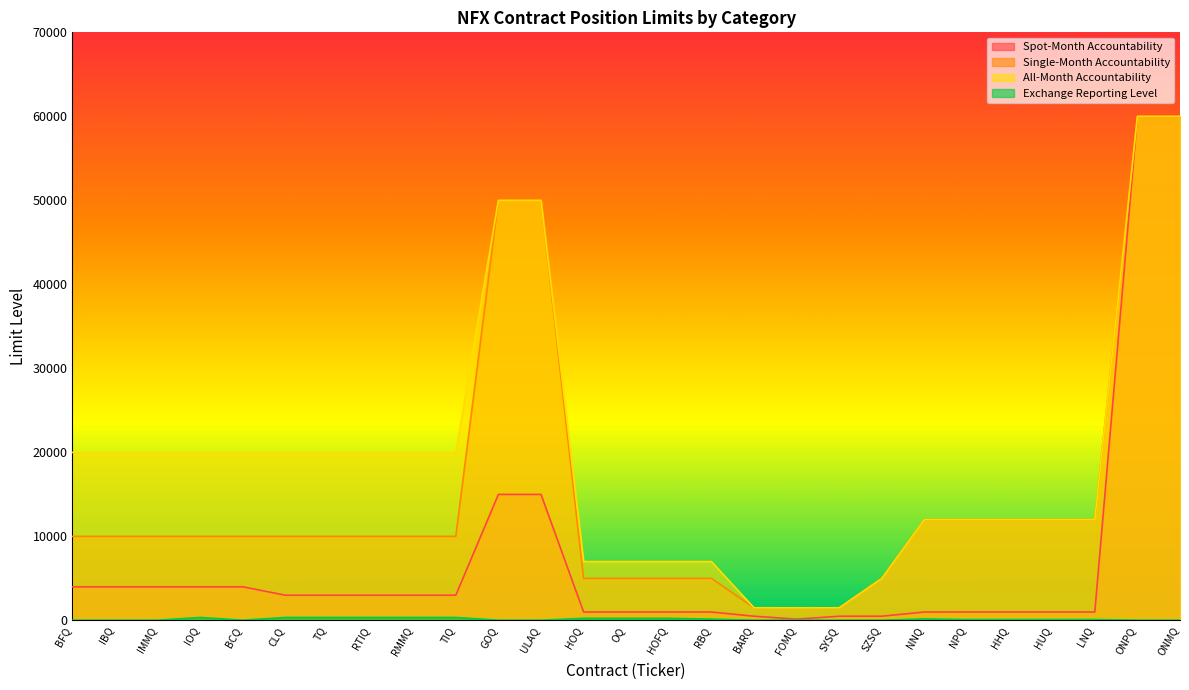

True or false: Exchange Reporting Level and Single-Month Accountability cross at least once.

False